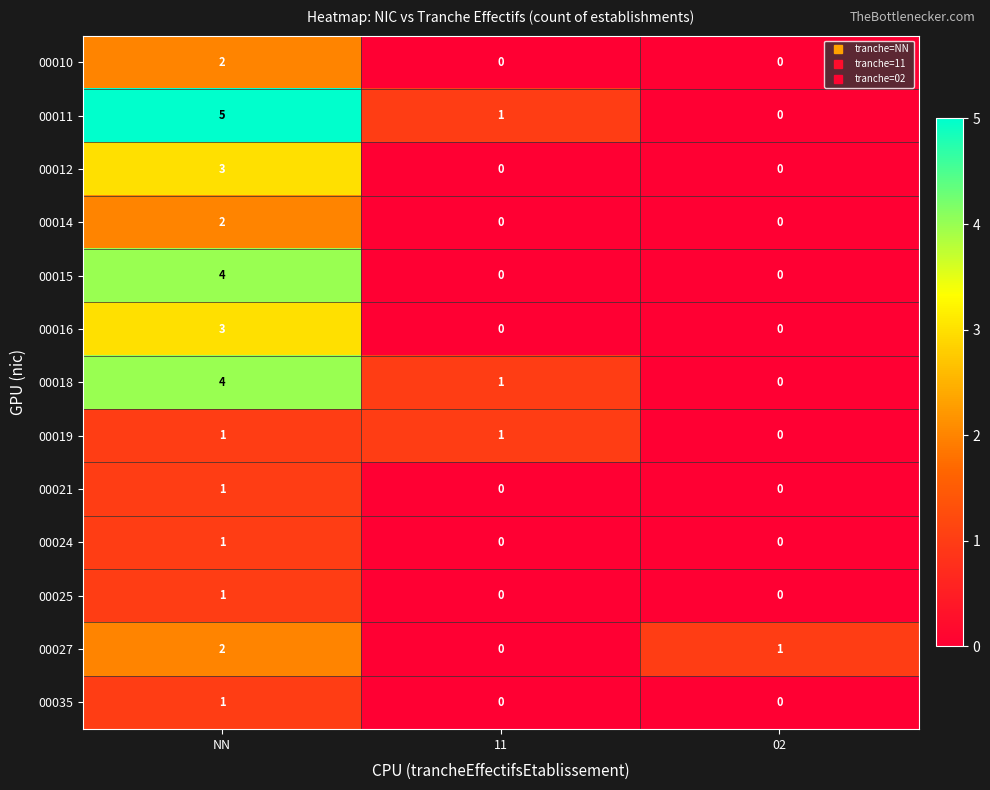

Between NN and 02, which series saw the biggest shift?

00011